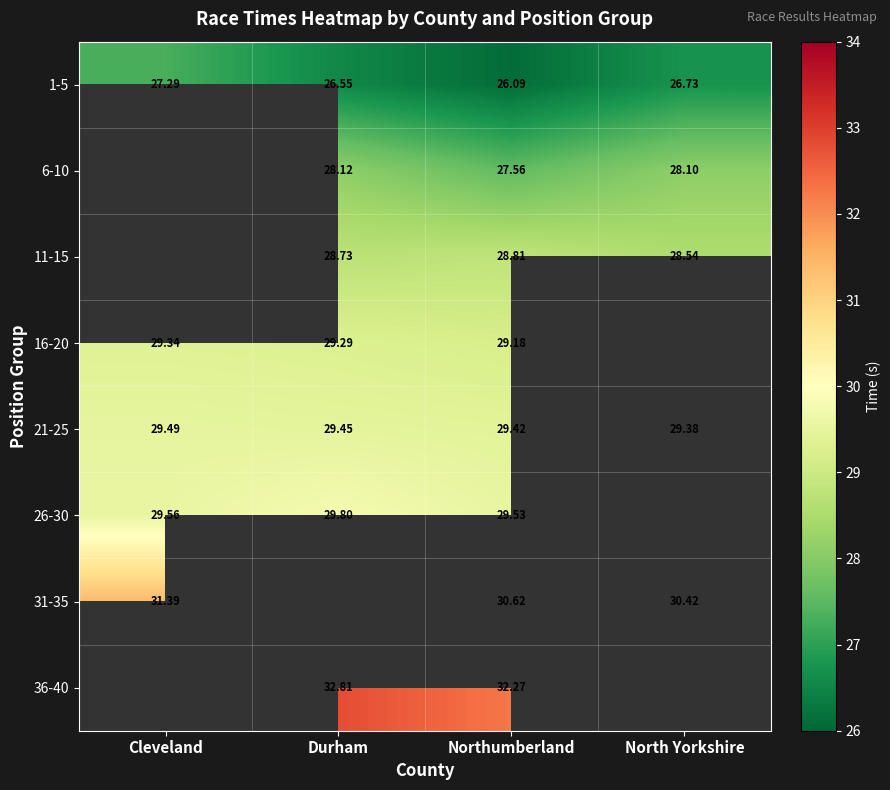

What is the spread (max minus min) of values at North Yorkshire?

3.7